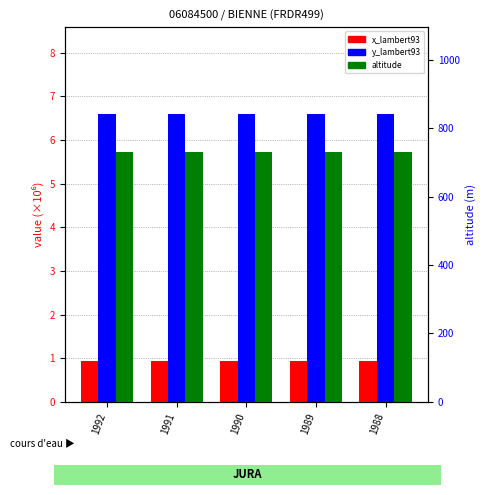

Reading left to right, what are all the values shown in this chart?

x_lambert93: 1992=0.9	1991=0.9	1990=0.9	1989=0.9	1988=0.9
y_lambert93: 1992=6.6	1991=6.6	1990=6.6	1989=6.6	1988=6.6
altitude: 1992=730.0	1991=730.0	1990=730.0	1989=730.0	1988=730.0